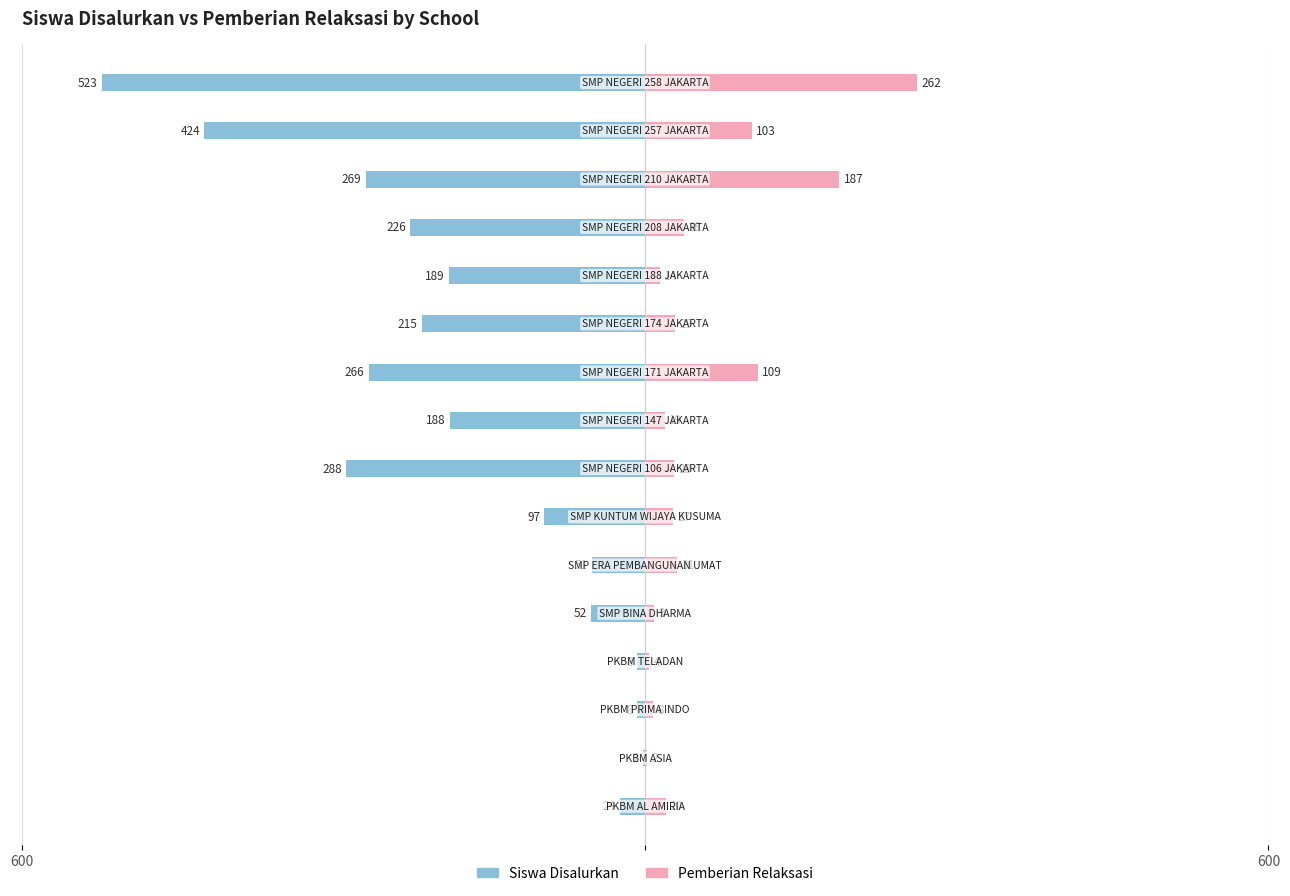

Is it true that Pemberian Relaksasi equals 4 at 8?

False